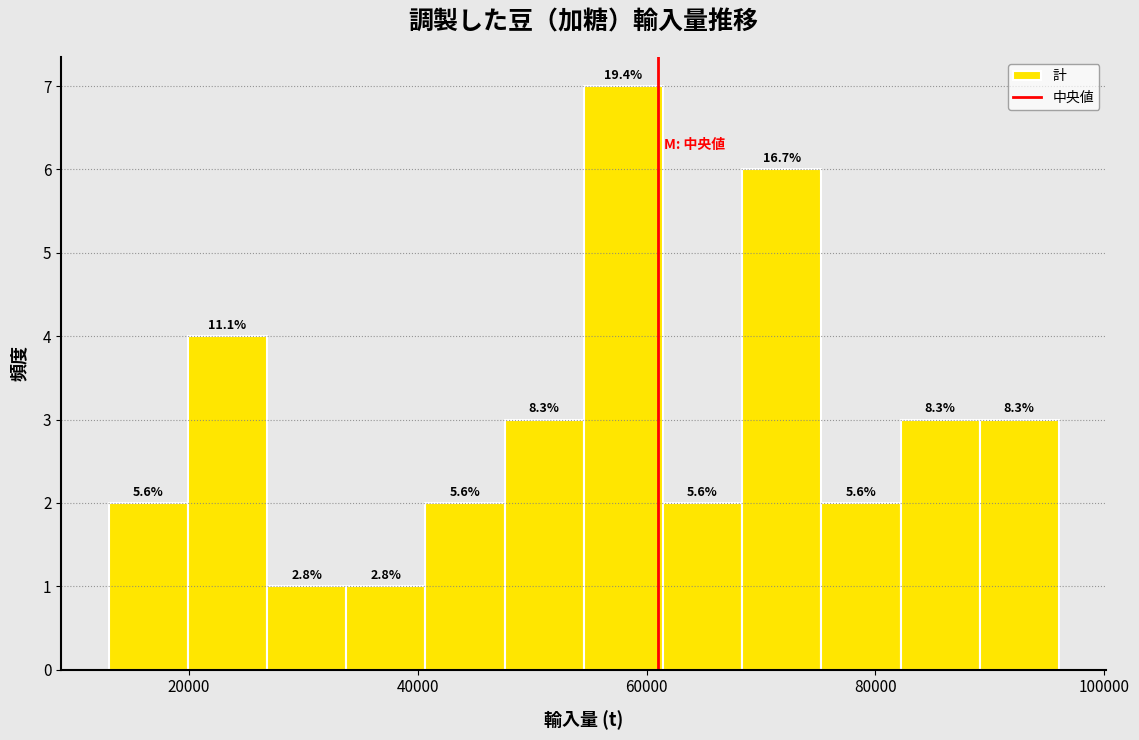

Read against the x-axis, roughly where is the centre of the tallest bar?

58000